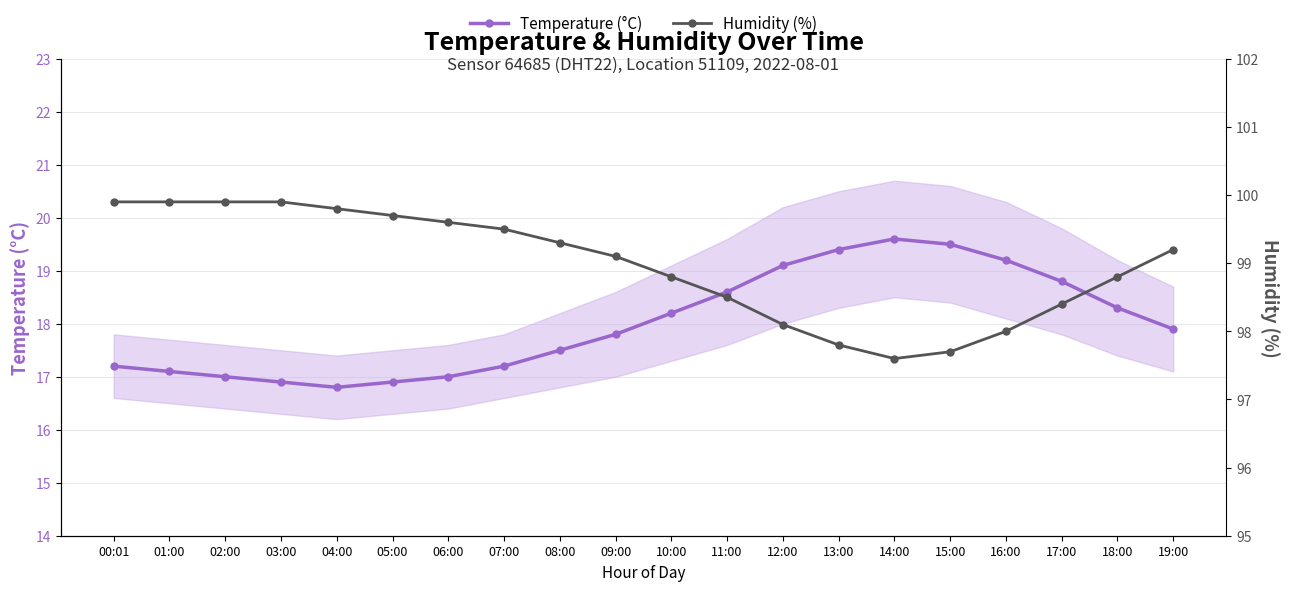

What is the value of the Temperature (°C) point at the 1st from the left?

17.2